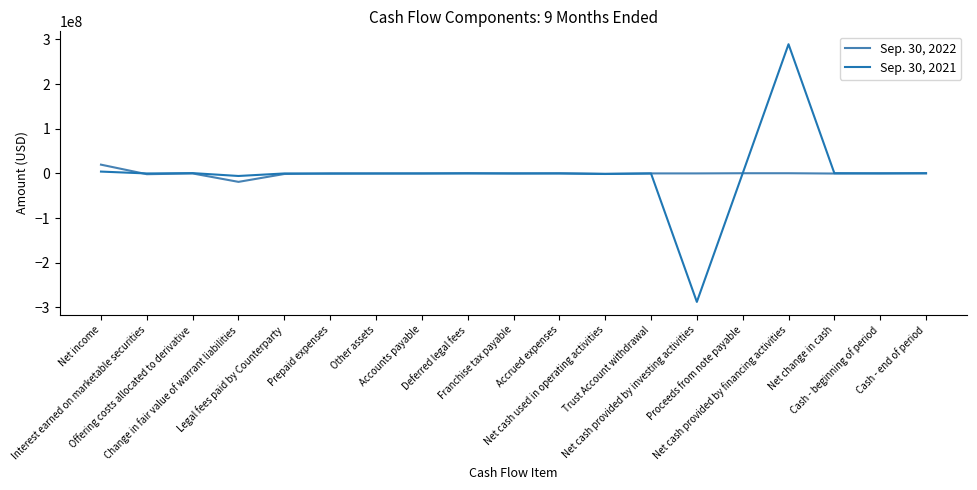

What is the spread (max minus min) of values at Net income?

15515293